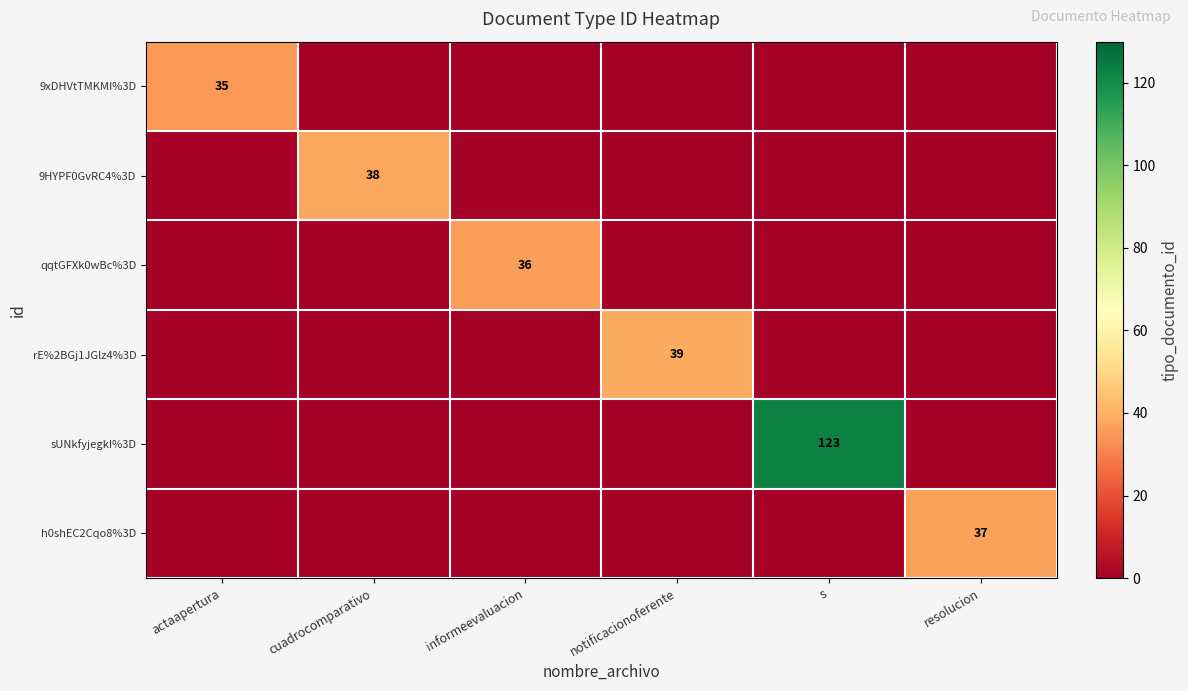

The qqtGFXk0wBc%3D series shows 52 at informeevaluacion. True or false?

False